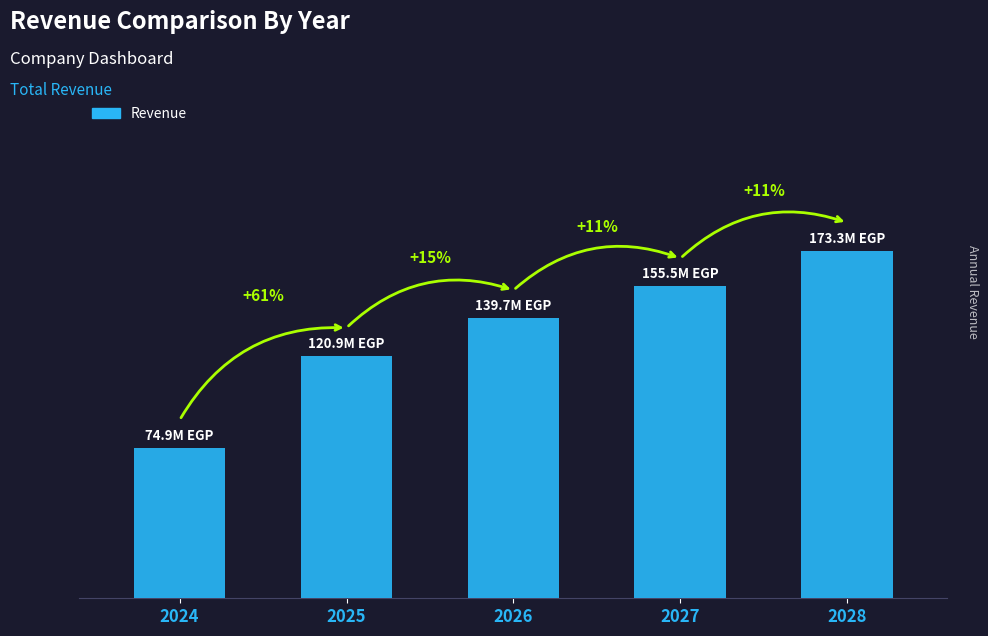

The chart shows a value of 74914320.0 at 2024. True or false?

True